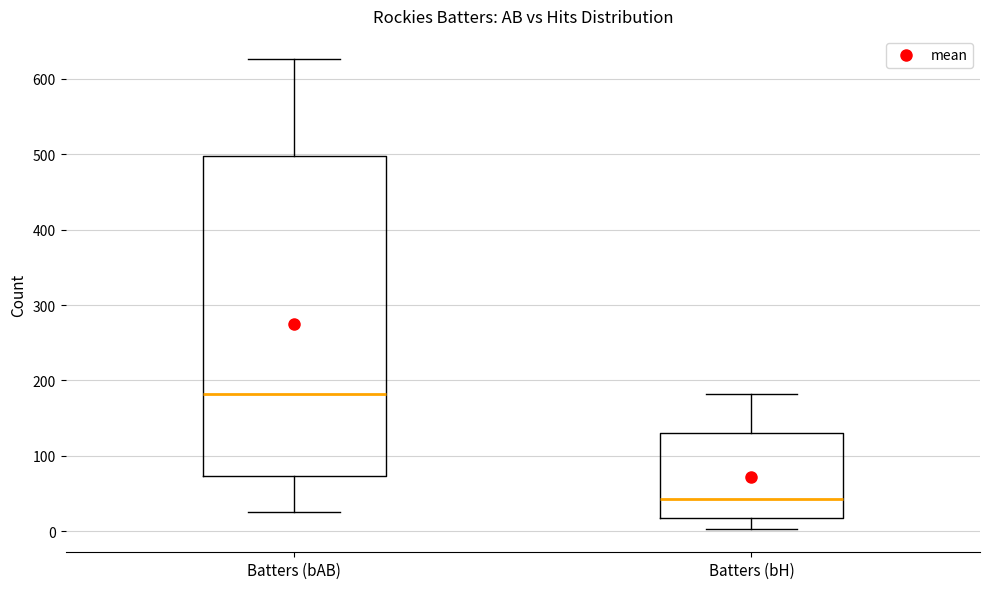

Where is the upper edge of the box for Batters (bH) on the y-axis? The values are not printed on the chart, so give them approximately, as read against the axis.

130